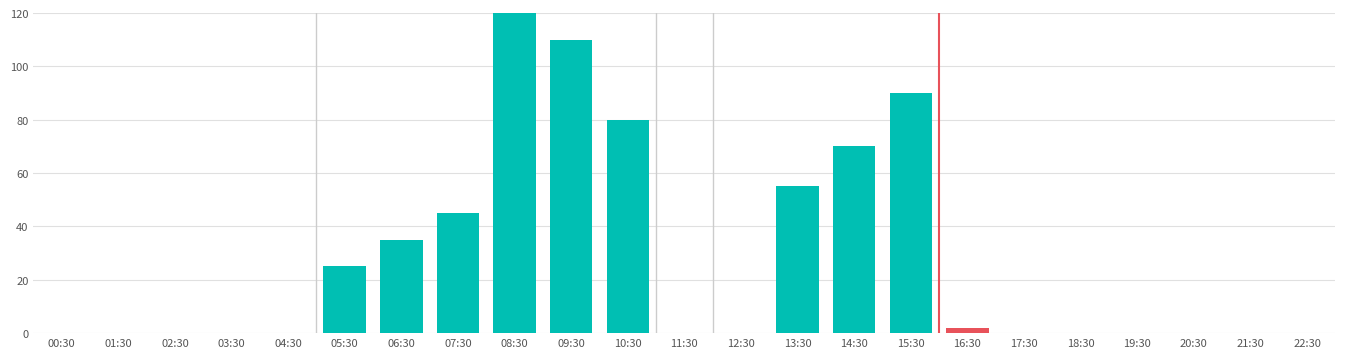

Reading left to right, transcribe all the data shown in this chart.

00:30=0	01:30=0	02:30=0	03:30=0	04:30=0	05:30=25	06:30=35	07:30=45	08:30=120	09:30=110	10:30=80	11:30=0	12:30=0	13:30=55	14:30=70	15:30=90	16:30=2	17:30=0	18:30=0	19:30=0	20:30=0	21:30=0	22:30=0